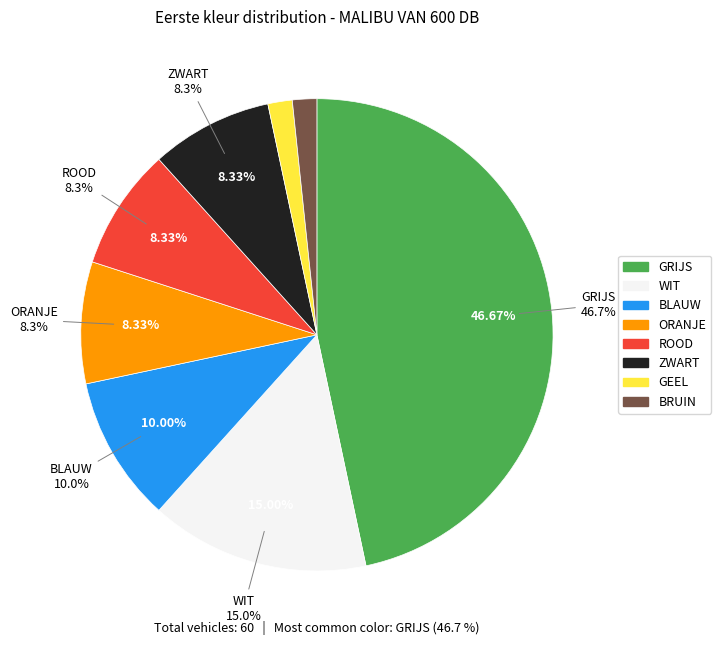

Rank the categories by value from highest to lowest.

GRIJS, WIT, BLAUW, ORANJE, ROOD, ZWART, GEEL, BRUIN